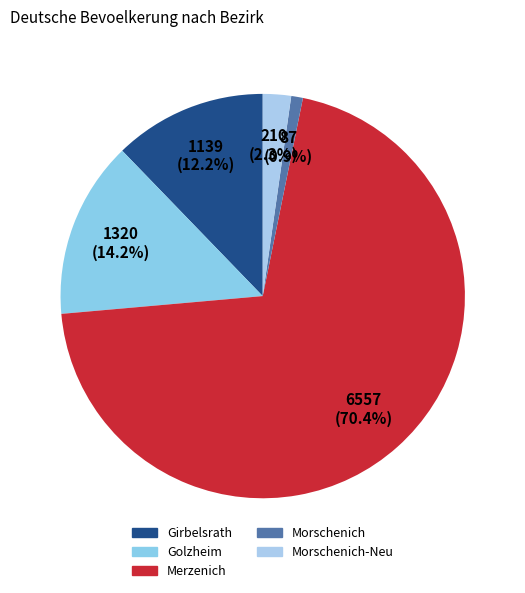

To the nearest percent, what is the average slice percentage?

20%